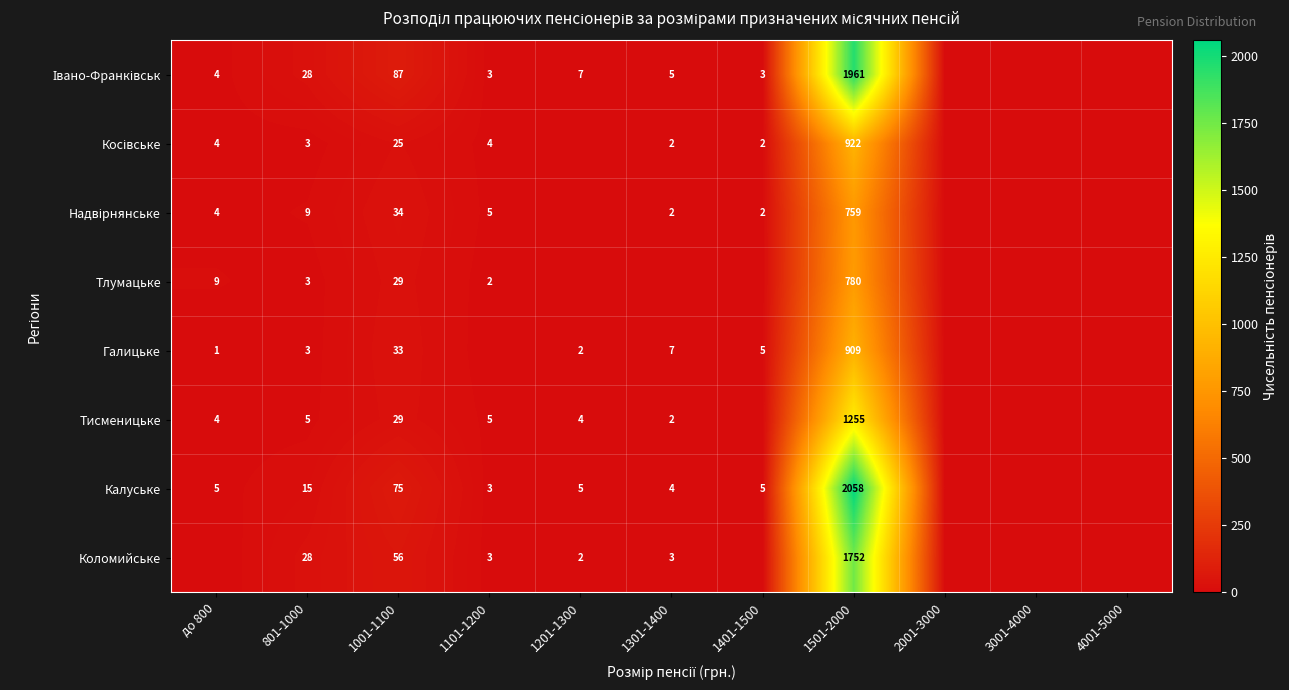

What is the sum of the Коломийське values at 1101-1200 and 801-1000?

31